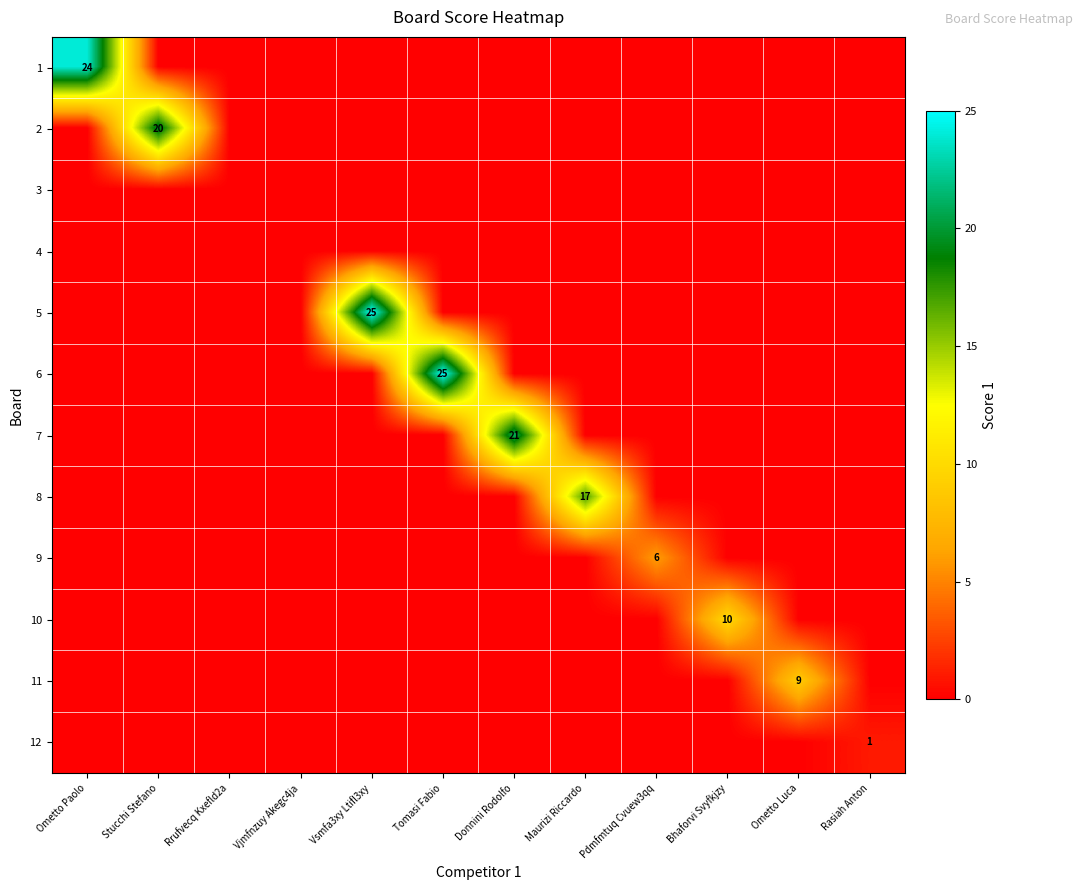

Is it true that 5 equals 0 at Rasiah Anton?

True